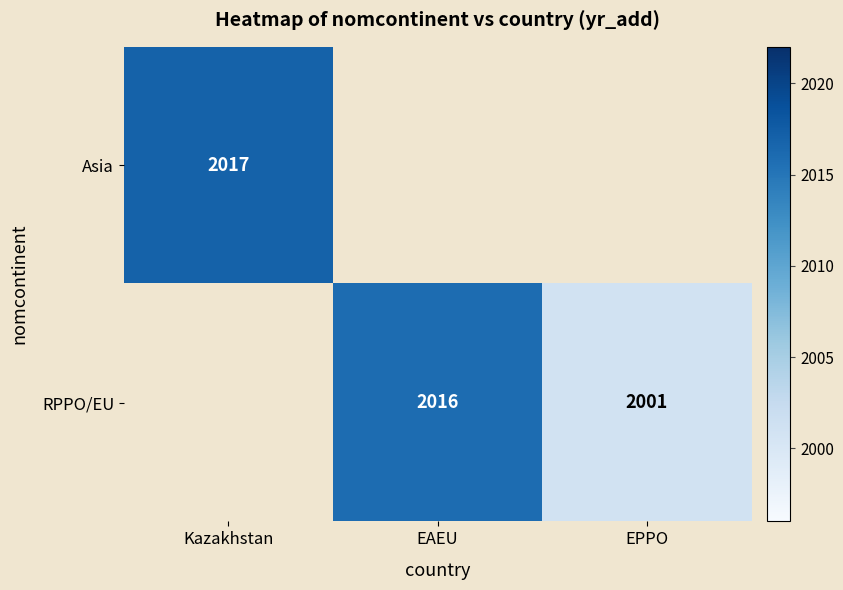

The value of RPPO/EU at EPPO is 931. True or false?

False